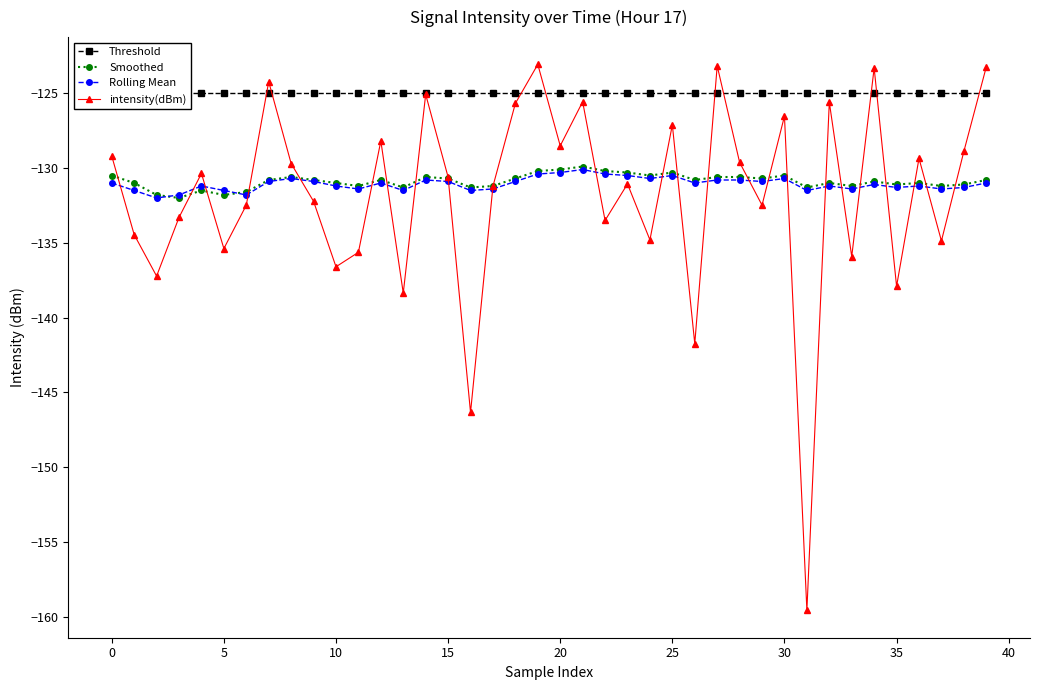

What is the difference between the highest and lowest values at 28?

5.8